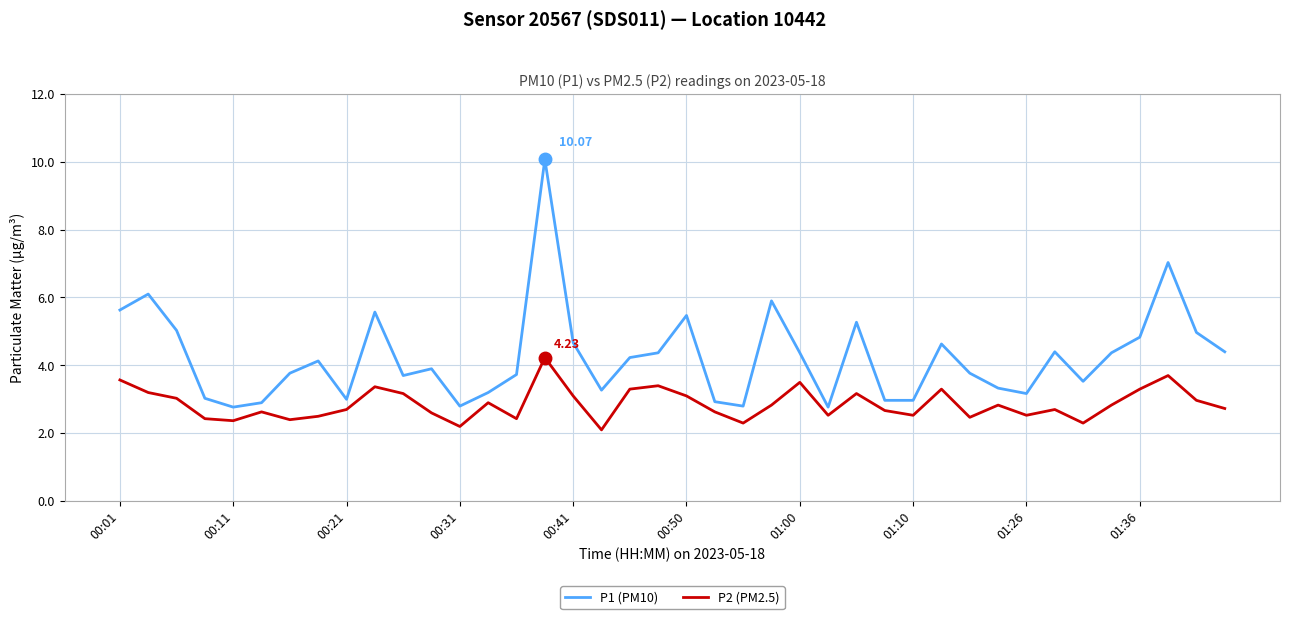

List the series in order of their peak value, lowest first.

P2 (PM2.5), P1 (PM10)